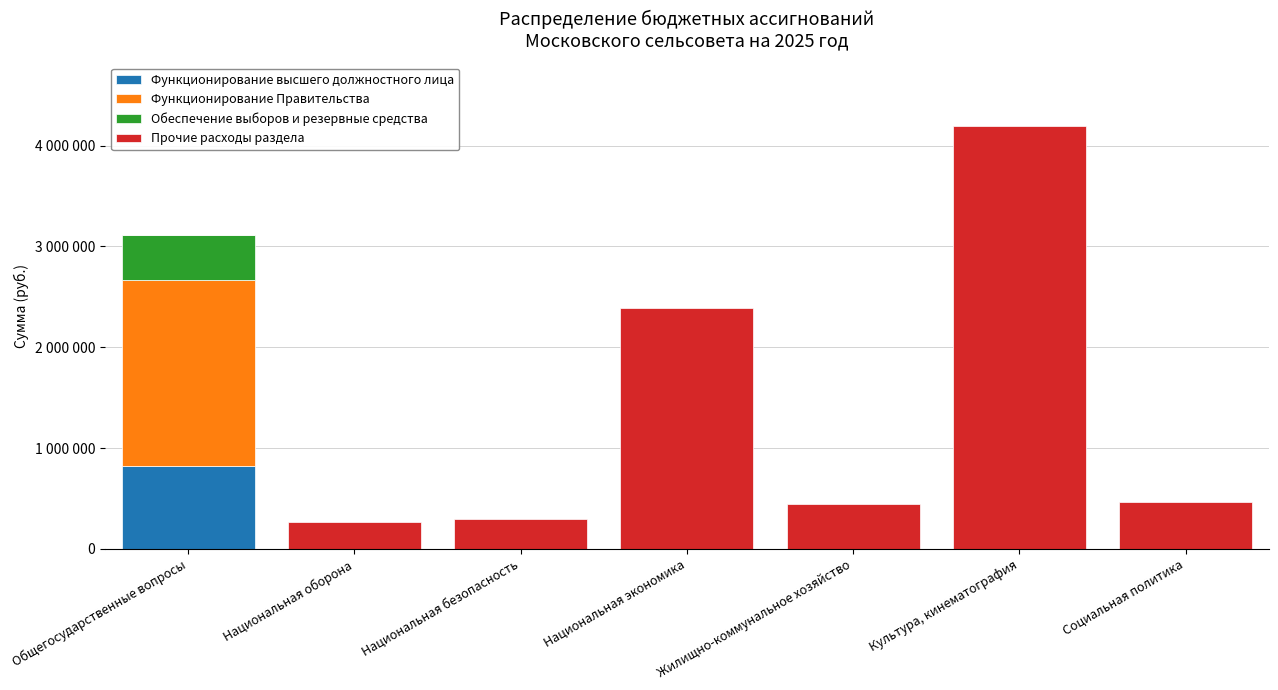

At how many categories does at least one series exceed 3437930?

1